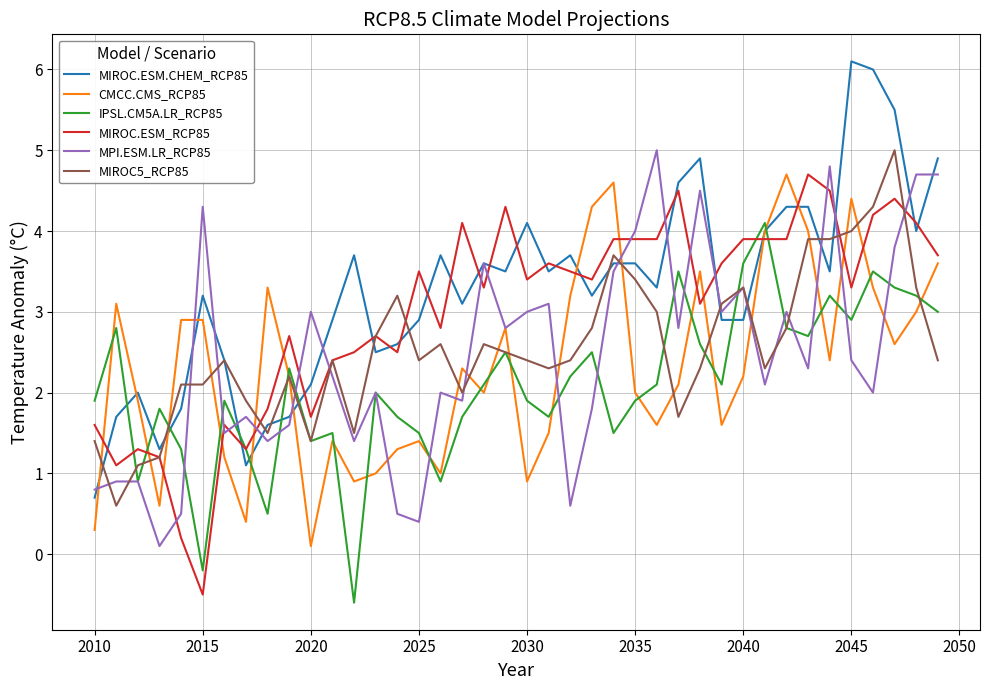

In IPSL.CM5A.LR_RCP85, how many points are lower than both neighbors (excluding endpoints)?

11